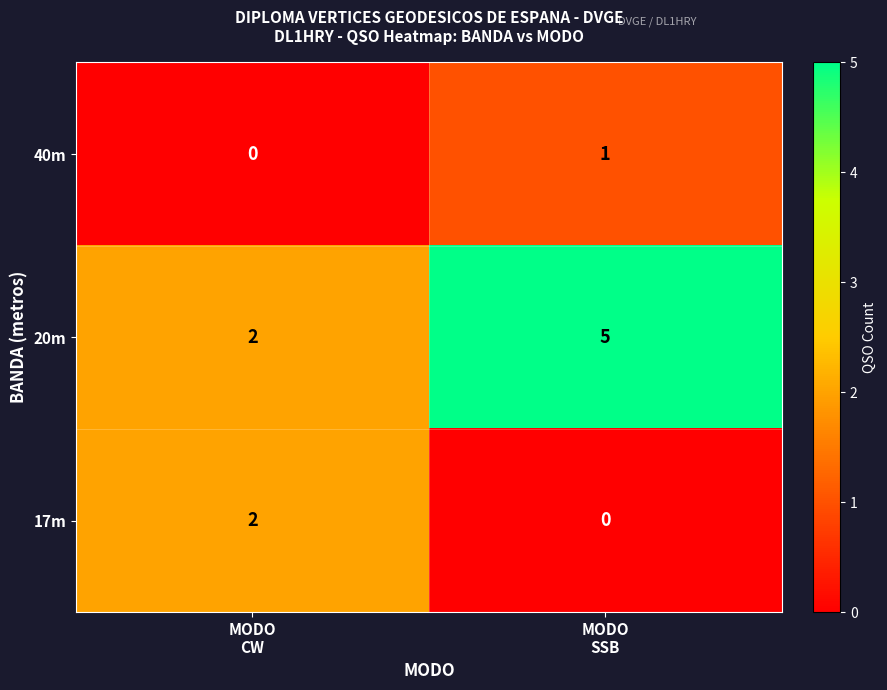

Count the number of categories in the chart.

2